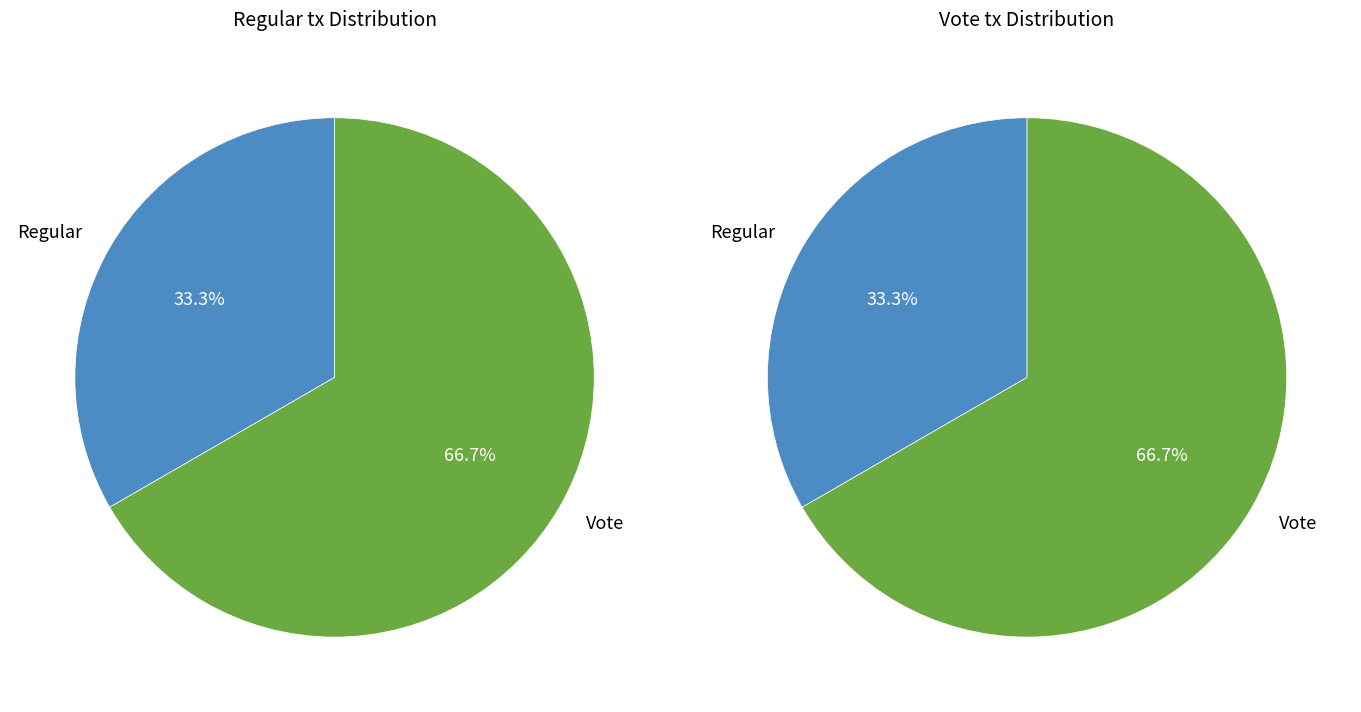

To the nearest percent, what portion does Regular represent?

33%